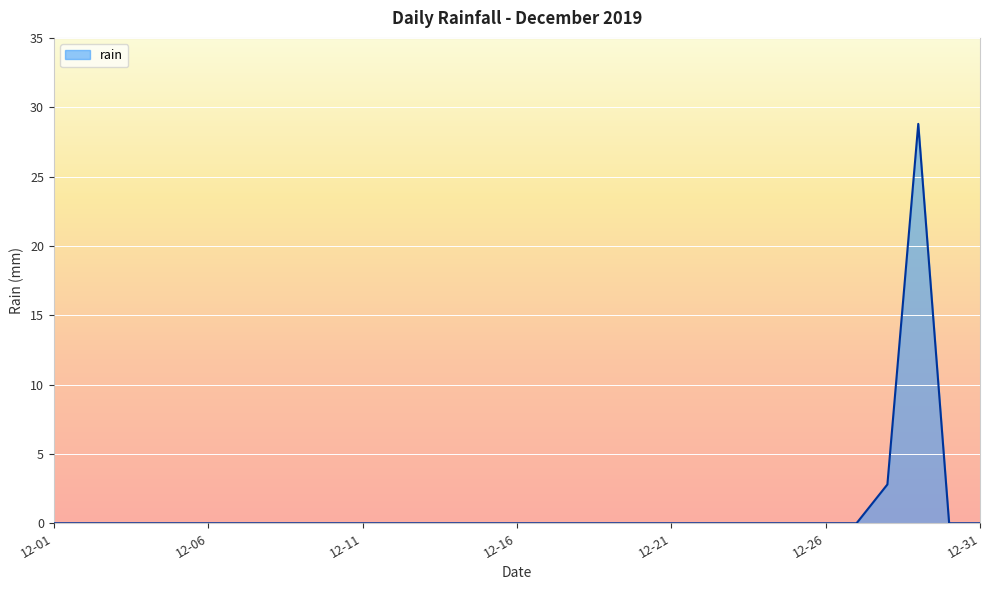

What is the greatest value displayed?

28.8